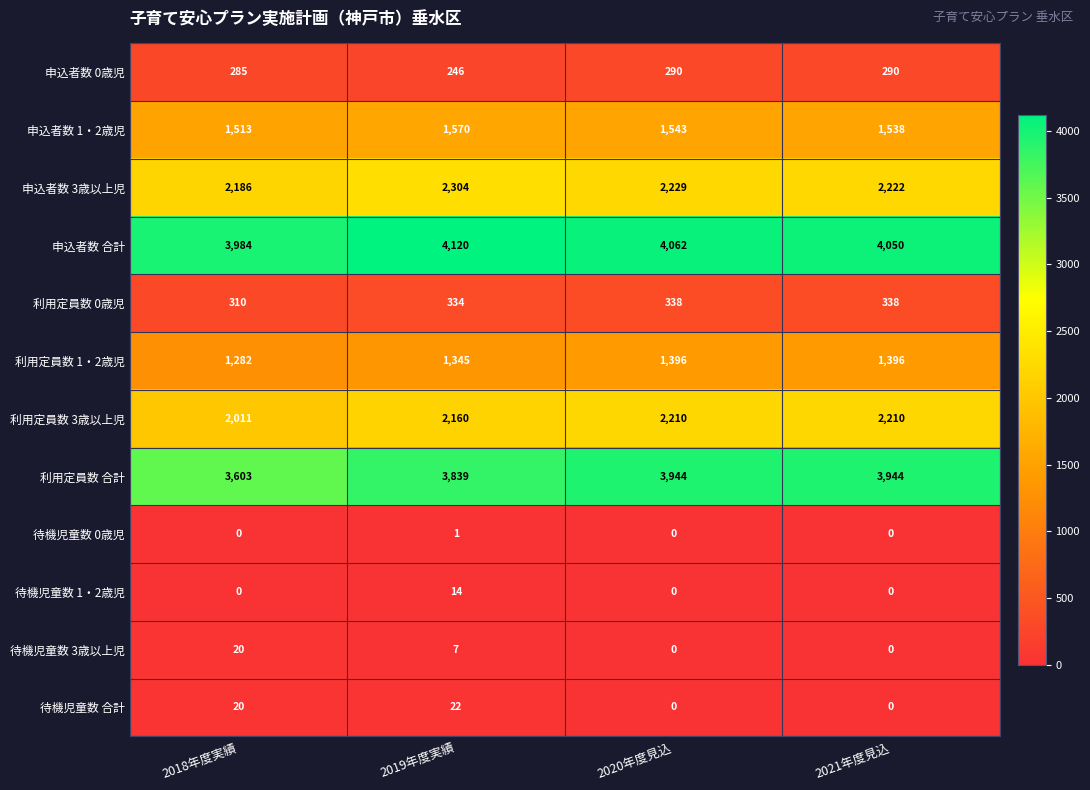

What is the total value across all series at 2018年度実績?

15214